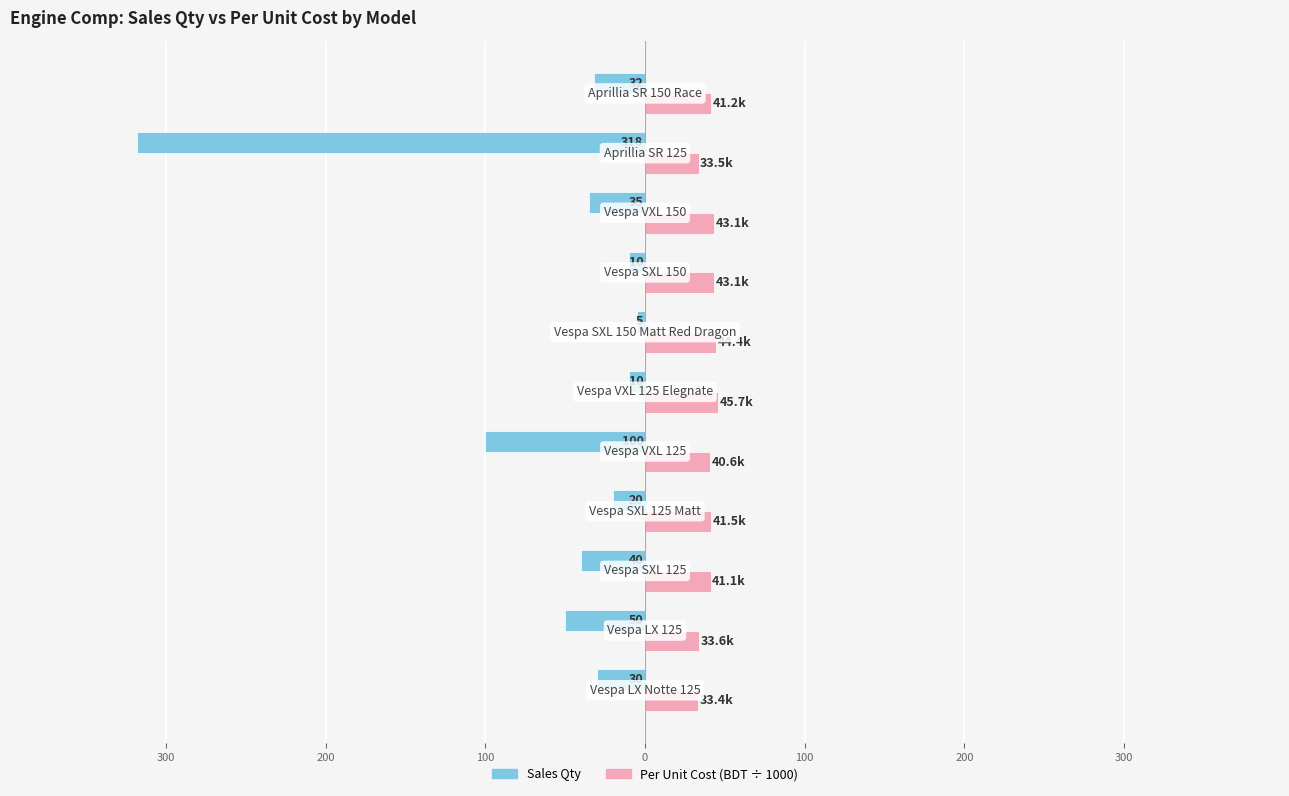

What are all the series names shown in the legend?

Sales Qty, Per Unit Cost (BDT ÷ 1000)